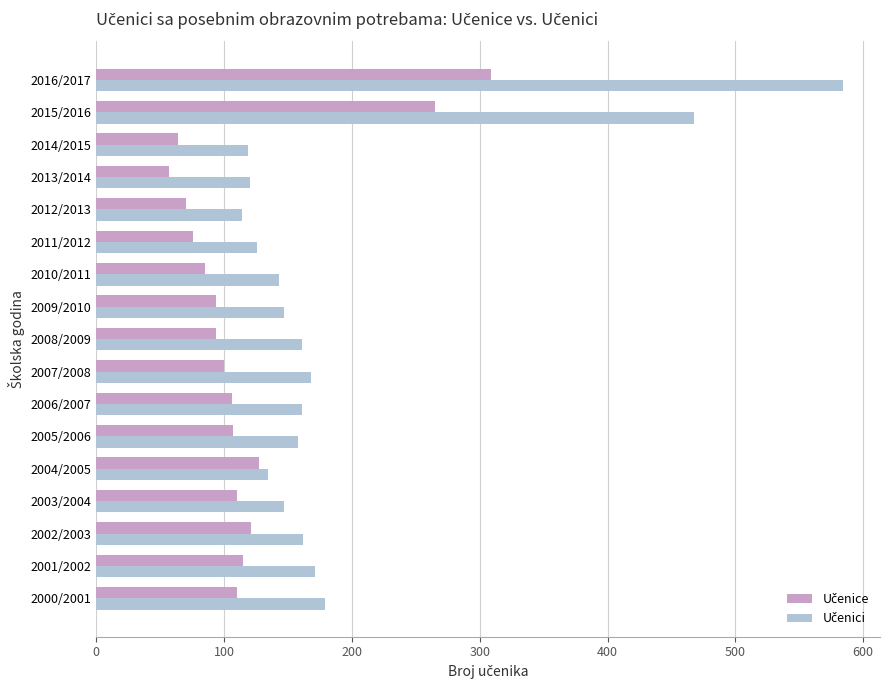

What is the maximum value shown in the chart?

584